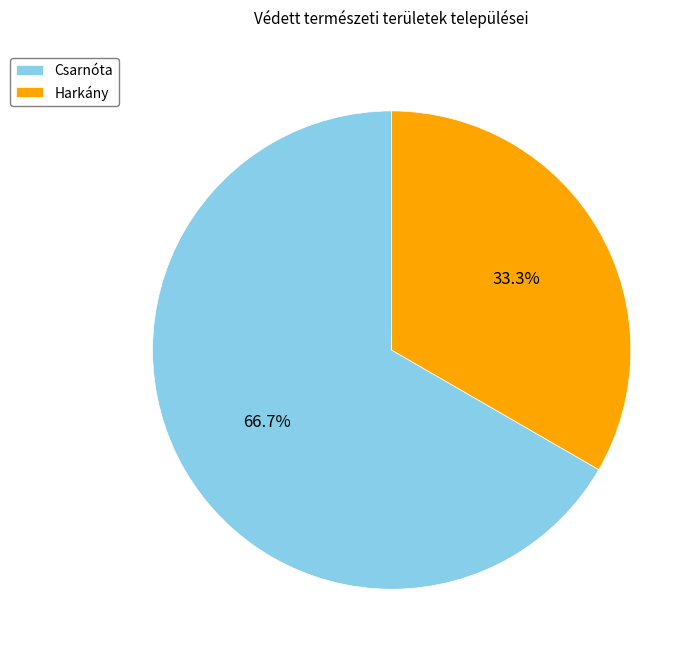

True or false: Csarnóta accounts for 67% of the total.

True